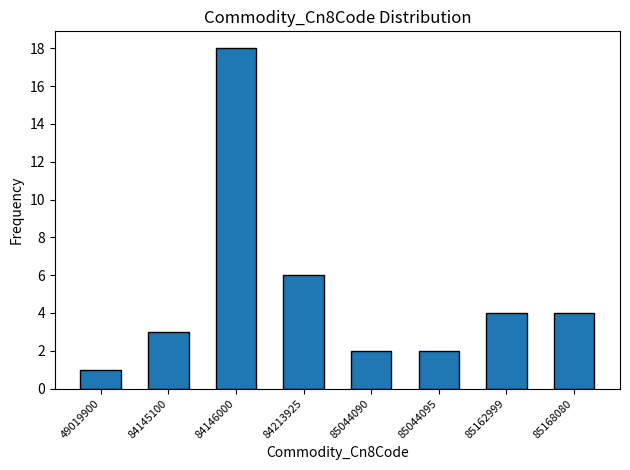

Reading right to left, transcribe all the data shown in this chart.

4	4	2	2	6	18	3	1